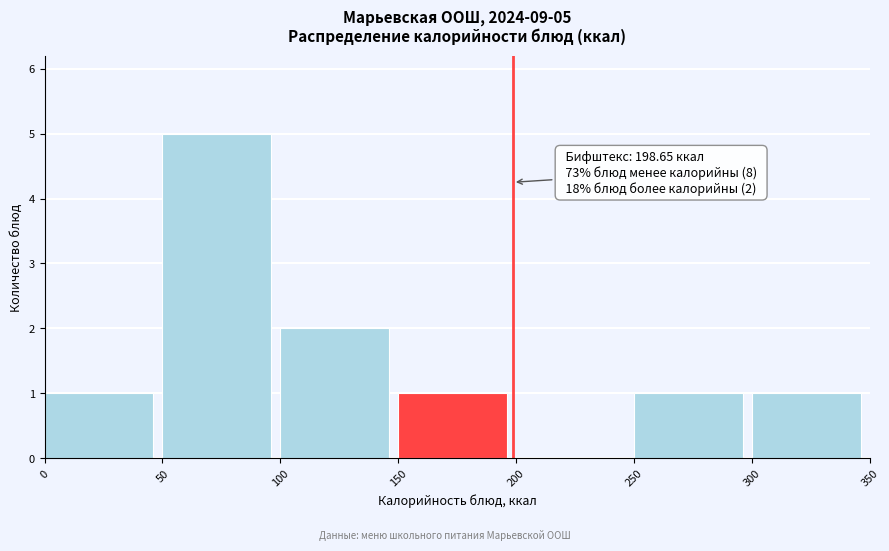

Over which range of the x-axis is the bar tallest?

50 to 100